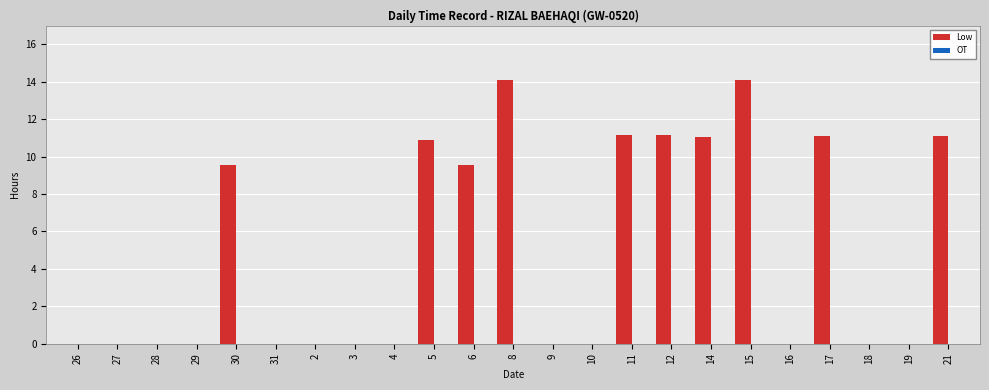

What is the greatest value displayed?

14.1